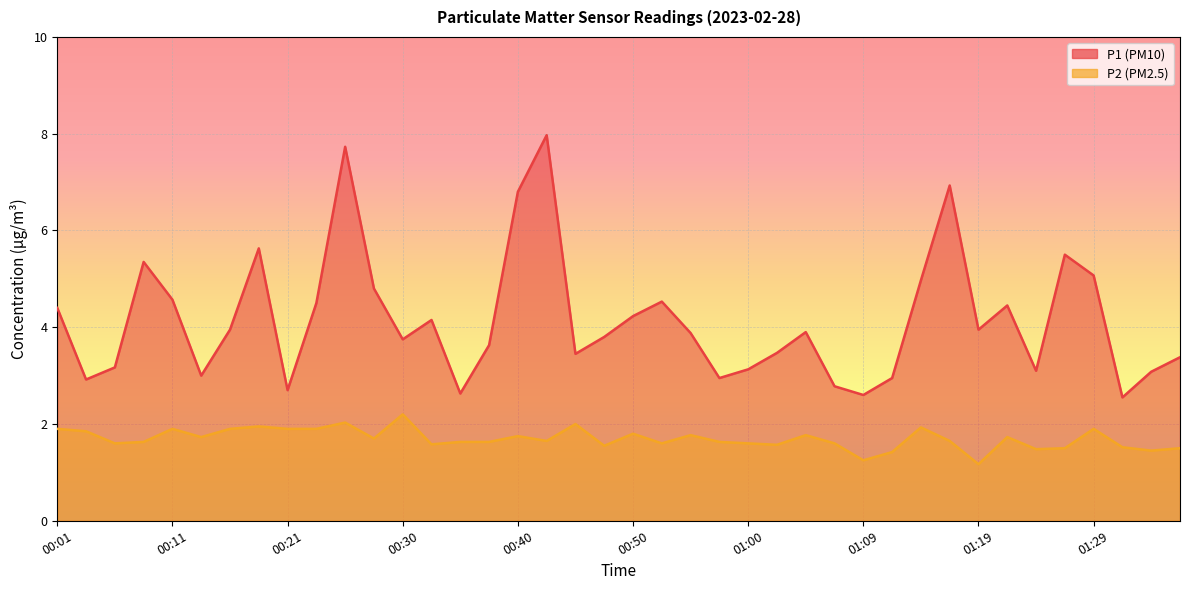

What is the minimum value for P2?

1.2